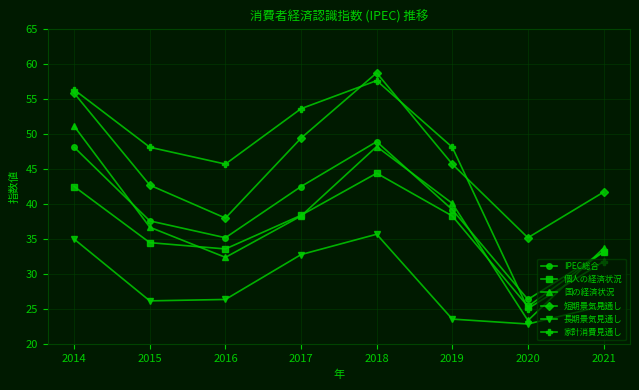

Where is the first local maximum for 個人の経済状況?

2018